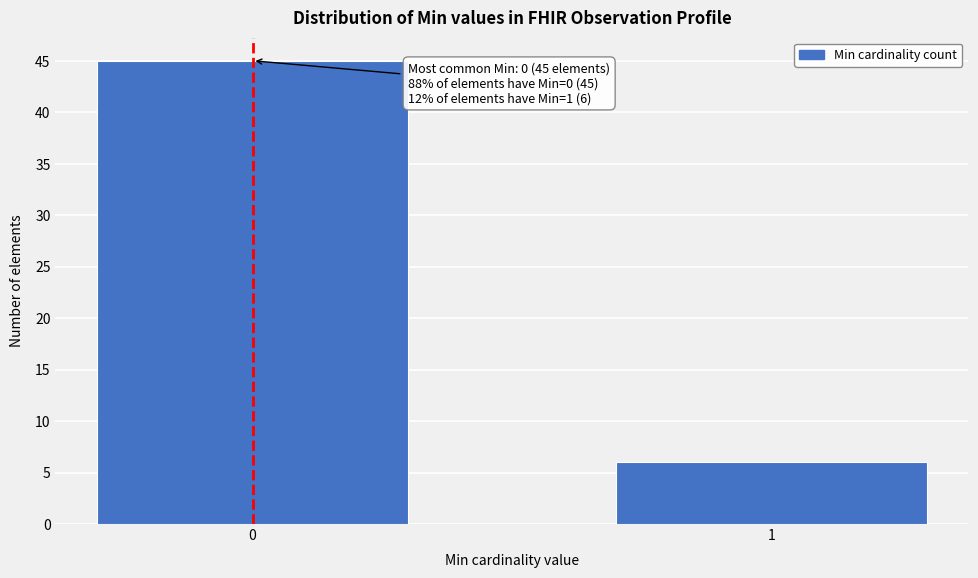

Reading left to right, extract all data points from this chart.

0=45	1=6